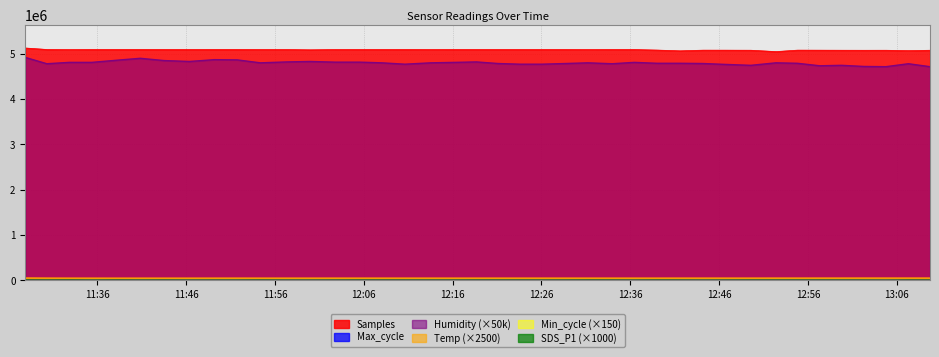

Reading right to left, extract all data points from this chart.

Samples: 2022/10/17 13:09:45=5077548.0	2022/10/17 13:07:19=5068722.0	2022/10/17 13:04:47=5077546.0	2022/10/17 13:02:20=5076866.0	2022/10/17 12:59:47=5077716.0	2022/10/17 12:57:20=5078958.0	2022/10/17 12:54:49=5079724.0	2022/10/17 12:52:24=5047857.0	2022/10/17 12:49:35=5077835.0	2022/10/17 12:46:43=5079241.0	2022/10/17 12:44:11=5079488.0	2022/10/17 12:41:37=5064591.0	2022/10/17 12:39:02=5081297.0	2022/10/17 12:36:27=5092919.0	2022/10/17 12:33:58=5093226.0	2022/10/17 12:31:14=5091637.0	2022/10/17 12:28:43=5093252.0	2022/10/17 12:26:03=5093269.0	2022/10/17 12:23:35=5093269.0	2022/10/17 12:21:07=5093308.0	2022/10/17 12:18:41=5093308.0	2022/10/17 12:16:16=5093555.0	2022/10/17 12:13:32=5092078.0	2022/10/17 12:10:38=5093903.0	2022/10/17 12:08:02=5093182.0	2022/10/17 12:05:33=5093200.0	2022/10/17 12:02:47=5092327.0	2022/10/17 11:59:58=5087021.0	2022/10/17 11:57:20=5092566.0	2022/10/17 11:54:21=5092478.0	2022/10/17 11:51:45=5093873.0	2022/10/17 11:49:11=5093990.0	2022/10/17 11:46:22=5093757.0	2022/10/17 11:43:31=5093751.0	2022/10/17 11:40:50=5094034.0	2022/10/17 11:38:20=5093953.0	2022/10/17 11:35:22=5093616.0	2022/10/17 11:32:50=5091217.0	2022/10/17 11:30:19=5094592.0	2022/10/17 11:27:53=5127298.0
Max_cycle: 2022/10/17 13:09:45=20031.0	2022/10/17 13:07:19=19909.0	2022/10/17 13:04:47=20540.0	2022/10/17 13:02:20=20090.0	2022/10/17 12:59:47=20029.0	2022/10/17 12:57:20=20028.0	2022/10/17 12:54:49=20063.0	2022/10/17 12:52:24=20041.0	2022/10/17 12:49:35=20070.0	2022/10/17 12:46:43=20036.0	2022/10/17 12:44:11=20511.0	2022/10/17 12:41:37=20060.0	2022/10/17 12:39:02=20024.0	2022/10/17 12:36:27=20024.0	2022/10/17 12:33:58=20024.0	2022/10/17 12:31:14=20028.0	2022/10/17 12:28:43=20510.0	2022/10/17 12:26:03=20044.0	2022/10/17 12:23:35=20029.0	2022/10/17 12:21:07=20028.0	2022/10/17 12:18:41=20028.0	2022/10/17 12:16:16=20027.0	2022/10/17 12:13:32=20035.0	2022/10/17 12:10:38=20056.0	2022/10/17 12:08:02=20070.0	2022/10/17 12:05:33=20077.0	2022/10/17 12:02:47=20100.0	2022/10/17 11:59:58=20391.0	2022/10/17 11:57:20=20058.0	2022/10/17 11:54:21=20027.0	2022/10/17 11:51:45=20027.0	2022/10/17 11:49:11=20024.0	2022/10/17 11:46:22=20028.0	2022/10/17 11:43:31=20058.0	2022/10/17 11:40:50=20146.0	2022/10/17 11:38:20=20055.0	2022/10/17 11:35:22=20572.0	2022/10/17 11:32:50=20484.0	2022/10/17 11:30:19=20028.0	2022/10/17 11:27:53=20110.0
Humidity: 2022/10/17 13:09:45=4715000.0	2022/10/17 13:07:19=4780000.0	2022/10/17 13:04:47=4715000.0	2022/10/17 13:02:20=4720000.0	2022/10/17 12:59:47=4745000.0	2022/10/17 12:57:20=4735000.0	2022/10/17 12:54:49=4790000.0	2022/10/17 12:52:24=4800000.0	2022/10/17 12:49:35=4745000.0	2022/10/17 12:46:43=4765000.0	2022/10/17 12:44:11=4785000.0	2022/10/17 12:41:37=4790000.0	2022/10/17 12:39:02=4790000.0	2022/10/17 12:36:27=4810000.0	2022/10/17 12:33:58=4780000.0	2022/10/17 12:31:14=4800000.0	2022/10/17 12:28:43=4785000.0	2022/10/17 12:26:03=4770000.0	2022/10/17 12:23:35=4770000.0	2022/10/17 12:21:07=4785000.0	2022/10/17 12:18:41=4820000.0	2022/10/17 12:16:16=4810000.0	2022/10/17 12:13:32=4800000.0	2022/10/17 12:10:38=4770000.0	2022/10/17 12:08:02=4800000.0	2022/10/17 12:05:33=4815000.0	2022/10/17 12:02:47=4815000.0	2022/10/17 11:59:58=4830000.0	2022/10/17 11:57:20=4820000.0	2022/10/17 11:54:21=4800000.0	2022/10/17 11:51:45=4865000.0	2022/10/17 11:49:11=4870000.0	2022/10/17 11:46:22=4830000.0	2022/10/17 11:43:31=4850000.0	2022/10/17 11:40:50=4900000.0	2022/10/17 11:38:20=4860000.0	2022/10/17 11:35:22=4810000.0	2022/10/17 11:32:50=4810000.0	2022/10/17 11:30:19=4780000.0	2022/10/17 11:27:53=4920000.0
Temp: 2022/10/17 13:09:45=49250.0	2022/10/17 13:07:19=49250.0	2022/10/17 13:04:47=49250.0	2022/10/17 13:02:20=49250.0	2022/10/17 12:59:47=49000.0	2022/10/17 12:57:20=49000.0	2022/10/17 12:54:49=48750.0	2022/10/17 12:52:24=48750.0	2022/10/17 12:49:35=48500.0	2022/10/17 12:46:43=48500.0	2022/10/17 12:44:11=48500.0	2022/10/17 12:41:37=48500.0	2022/10/17 12:39:02=48250.0	2022/10/17 12:36:27=48250.0	2022/10/17 12:33:58=48250.0	2022/10/17 12:31:14=48250.0	2022/10/17 12:28:43=48250.0	2022/10/17 12:26:03=48250.0	2022/10/17 12:23:35=48250.0	2022/10/17 12:21:07=48250.0	2022/10/17 12:18:41=48250.0	2022/10/17 12:16:16=48000.0	2022/10/17 12:13:32=48250.0	2022/10/17 12:10:38=48250.0	2022/10/17 12:08:02=48250.0	2022/10/17 12:05:33=48250.0	2022/10/17 12:02:47=48250.0	2022/10/17 11:59:58=48000.0	2022/10/17 11:57:20=48000.0	2022/10/17 11:54:21=48000.0	2022/10/17 11:51:45=48250.0	2022/10/17 11:49:11=48000.0	2022/10/17 11:46:22=47750.0	2022/10/17 11:43:31=47750.0	2022/10/17 11:40:50=47750.0	2022/10/17 11:38:20=47500.0	2022/10/17 11:35:22=47750.0	2022/10/17 11:32:50=48000.0	2022/10/17 11:30:19=48750.0	2022/10/17 11:27:53=50750.0
Min_cycle: 2022/10/17 13:09:45=4200.0	2022/10/17 13:07:19=4200.0	2022/10/17 13:04:47=4200.0	2022/10/17 13:02:20=4200.0	2022/10/17 12:59:47=4200.0	2022/10/17 12:57:20=4200.0	2022/10/17 12:54:49=4200.0	2022/10/17 12:52:24=4200.0	2022/10/17 12:49:35=4200.0	2022/10/17 12:46:43=4200.0	2022/10/17 12:44:11=4200.0	2022/10/17 12:41:37=4200.0	2022/10/17 12:39:02=4200.0	2022/10/17 12:36:27=4200.0	2022/10/17 12:33:58=4200.0	2022/10/17 12:31:14=4200.0	2022/10/17 12:28:43=4200.0	2022/10/17 12:26:03=4200.0	2022/10/17 12:23:35=4200.0	2022/10/17 12:21:07=4200.0	2022/10/17 12:18:41=4200.0	2022/10/17 12:16:16=4200.0	2022/10/17 12:13:32=4200.0	2022/10/17 12:10:38=4200.0	2022/10/17 12:08:02=4200.0	2022/10/17 12:05:33=4200.0	2022/10/17 12:02:47=4200.0	2022/10/17 11:59:58=4200.0	2022/10/17 11:57:20=4200.0	2022/10/17 11:54:21=4200.0	2022/10/17 11:51:45=4200.0	2022/10/17 11:49:11=4200.0	2022/10/17 11:46:22=4200.0	2022/10/17 11:43:31=4200.0	2022/10/17 11:40:50=4200.0	2022/10/17 11:38:20=4200.0	2022/10/17 11:35:22=4200.0	2022/10/17 11:32:50=4200.0	2022/10/17 11:30:19=4200.0	2022/10/17 11:27:53=4050.0
SDS_P1: 2022/10/17 13:09:45=2300.0	2022/10/17 13:07:19=2750.0	2022/10/17 13:04:47=0.0	2022/10/17 13:02:20=1500.0	2022/10/17 12:59:47=2220.0	2022/10/17 12:57:20=2600.0	2022/10/17 12:54:49=2670.0	2022/10/17 12:52:24=2670.0	2022/10/17 12:49:35=2670.0	2022/10/17 12:46:43=1800.0	2022/10/17 12:44:11=1100.0	2022/10/17 12:41:37=2170.0	2022/10/17 12:39:02=2780.0	2022/10/17 12:36:27=1330.0	2022/10/17 12:33:58=2470.0	2022/10/17 12:31:14=3150.0	2022/10/17 12:28:43=2130.0	2022/10/17 12:26:03=1950.0	2022/10/17 12:23:35=2420.0	2022/10/17 12:21:07=2350.0	2022/10/17 12:18:41=2550.0	2022/10/17 12:16:16=1920.0	2022/10/17 12:13:32=2030.0	2022/10/17 12:10:38=2250.0	2022/10/17 12:08:02=2600.0	2022/10/17 12:05:33=2900.0	2022/10/17 12:02:47=1800.0	2022/10/17 11:59:58=1200.0	2022/10/17 11:57:20=1520.0	2022/10/17 11:54:21=2920.0	2022/10/17 11:51:45=1400.0	2022/10/17 11:49:11=1630.0	2022/10/17 11:46:22=1000.0	2022/10/17 11:43:31=2600.0	2022/10/17 11:40:50=1920.0	2022/10/17 11:38:20=3250.0	2022/10/17 11:35:22=1480.0	2022/10/17 11:32:50=3970.0	2022/10/17 11:30:19=2880.0	2022/10/17 11:27:53=4720.0